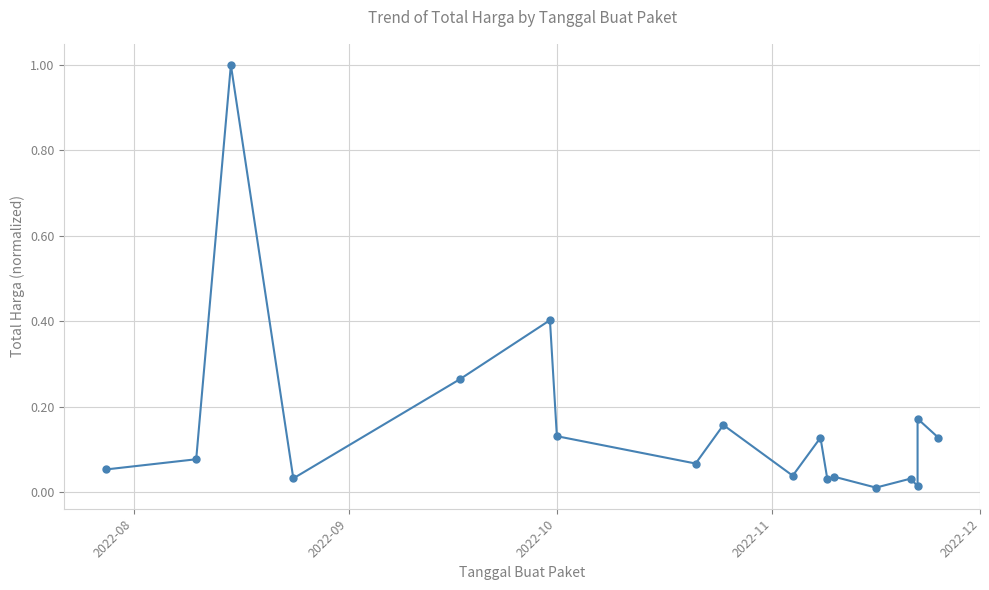

True or false: there are more than 0 points higher than both neighbors.

True